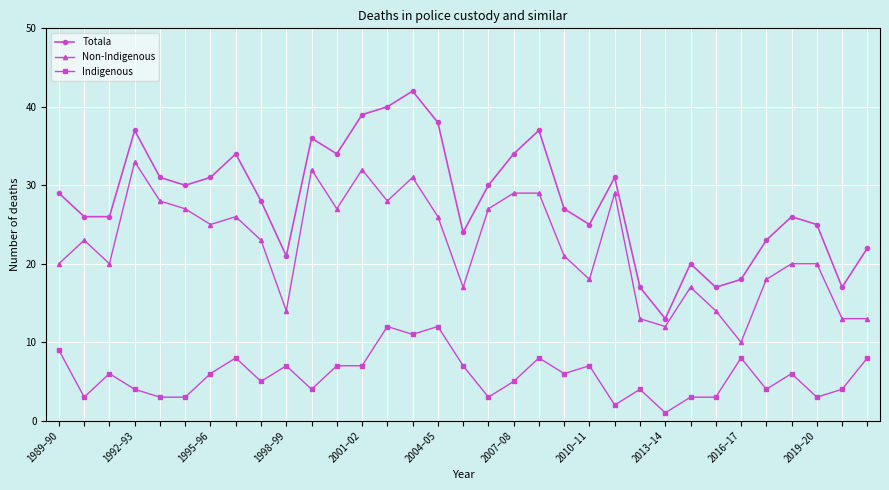

Which series has the largest total across all categories?

Totala